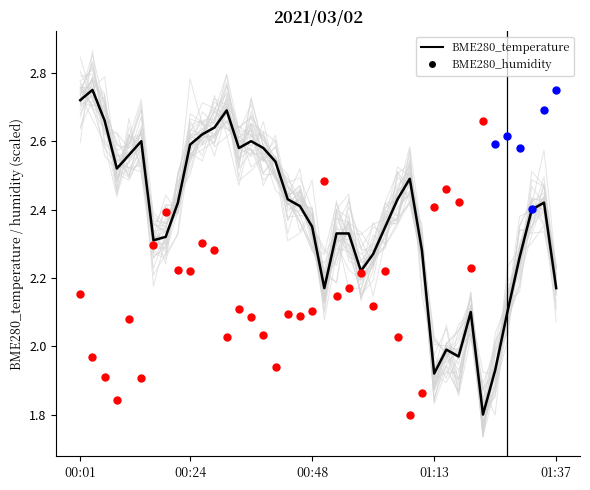

What is the change in value from 00:04 to 01:37?

-0.6